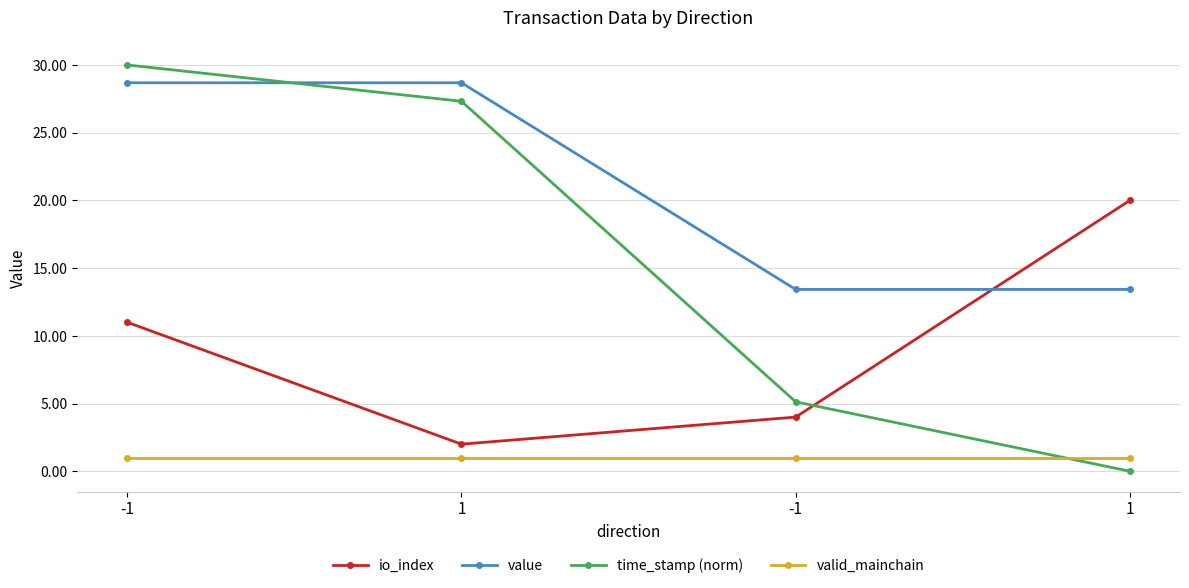

Reading left to right, transcribe all the data shown in this chart.

io_index: 11.0	2.0	4.0	20.0
value: 28.7	28.7	13.4	13.4
time_stamp (norm): 30.0	27.3	5.1	0.0
valid_mainchain: 1.0	1.0	1.0	1.0